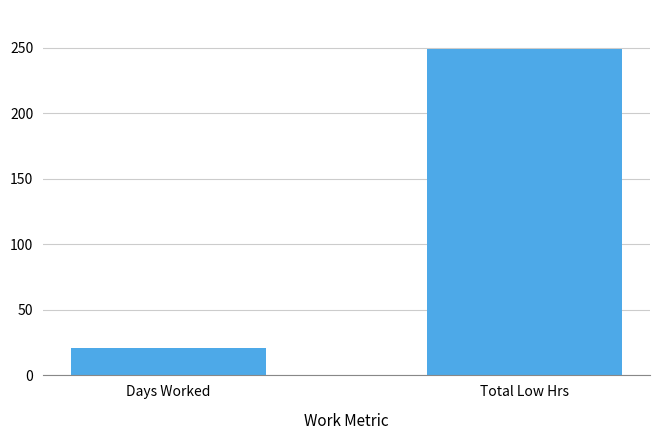

What is the change in value from Days Worked to Total Low Hrs?

+228.1